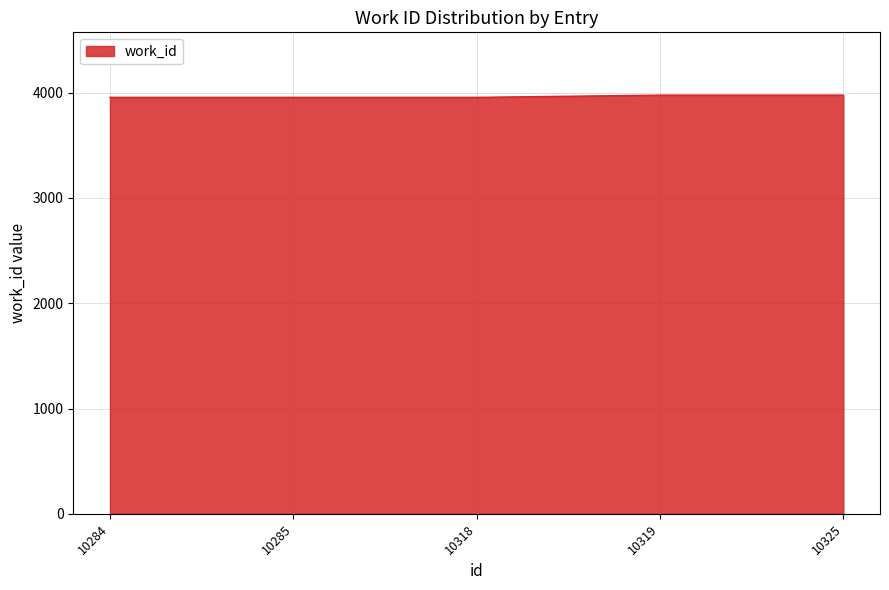

What is the approximate value at 10285, to the nearest 5?

3955